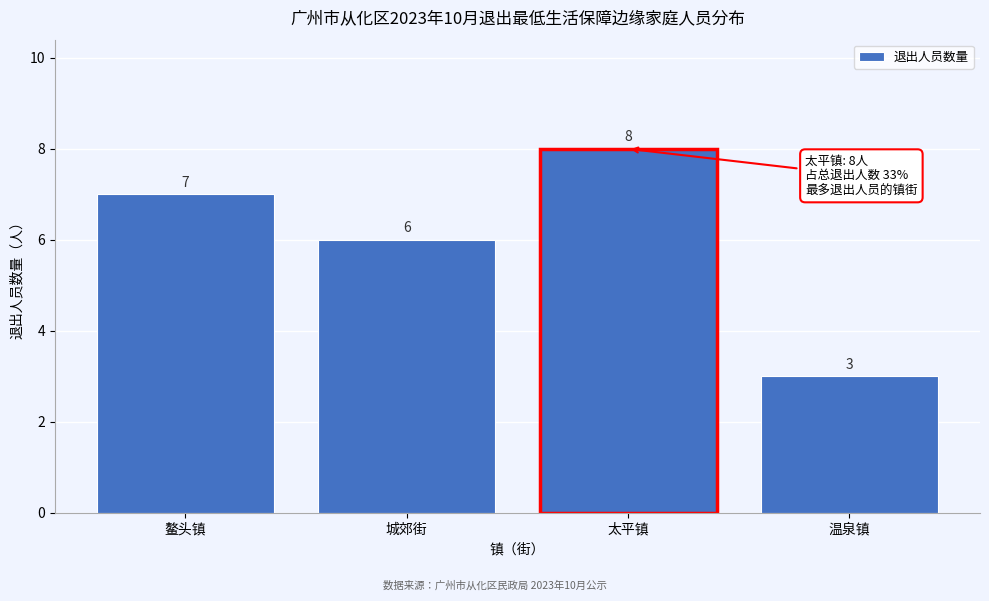

Reading left to right, transcribe all the data shown in this chart.

鳌头镇=7	城郊街=6	太平镇=8	温泉镇=3